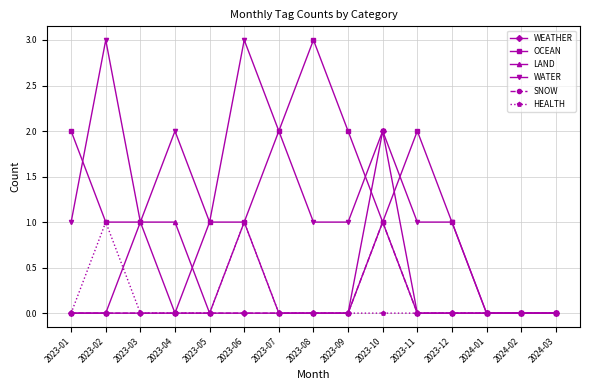

True or false: HEALTH and LAND intersect in this chart.

True